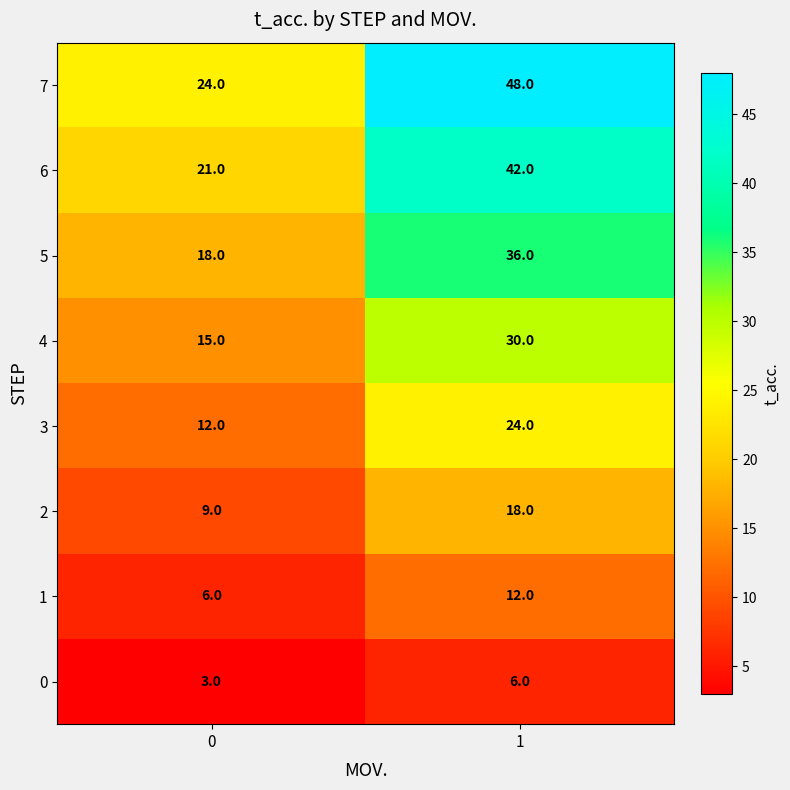

List the labels in order of 0 value, smallest first.

0, 1